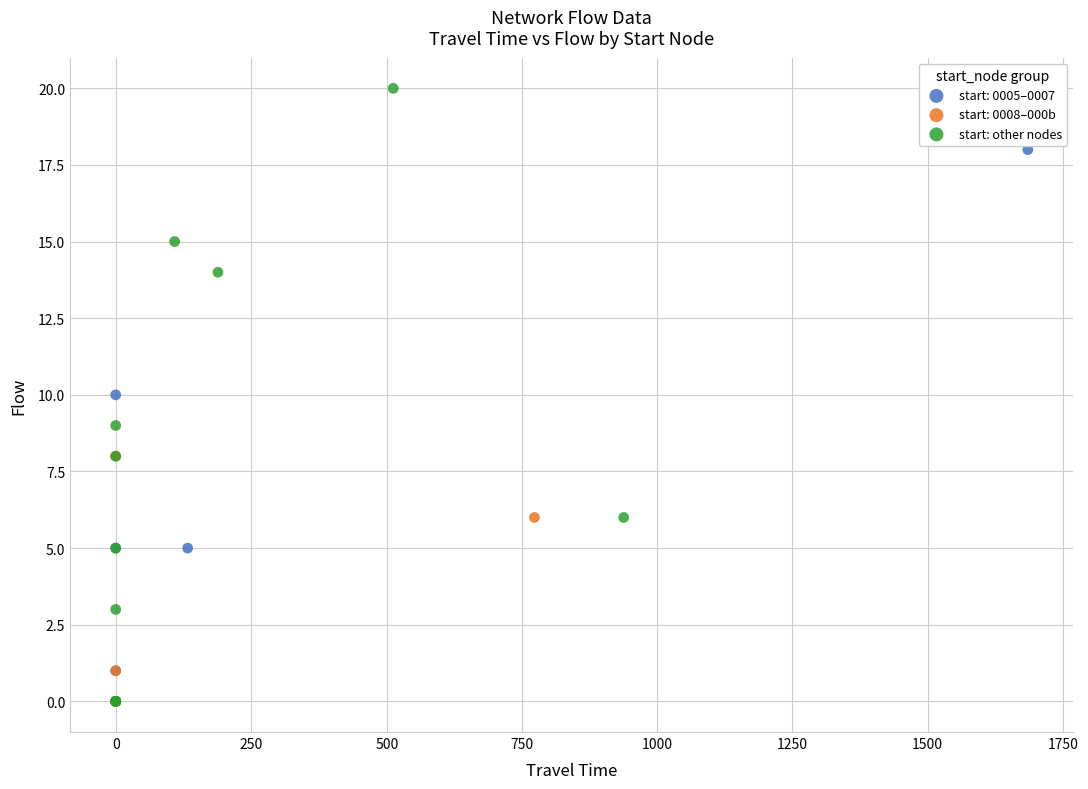

Which series has the widest spread of Y values?

start: other nodes